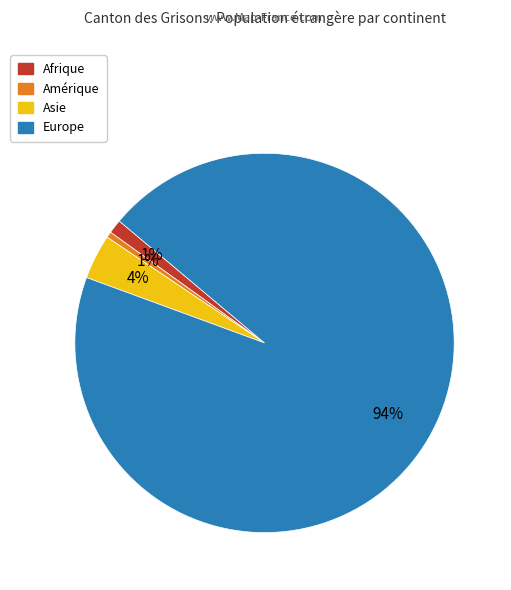

To the nearest percent, what portion does Asie represent?

4%